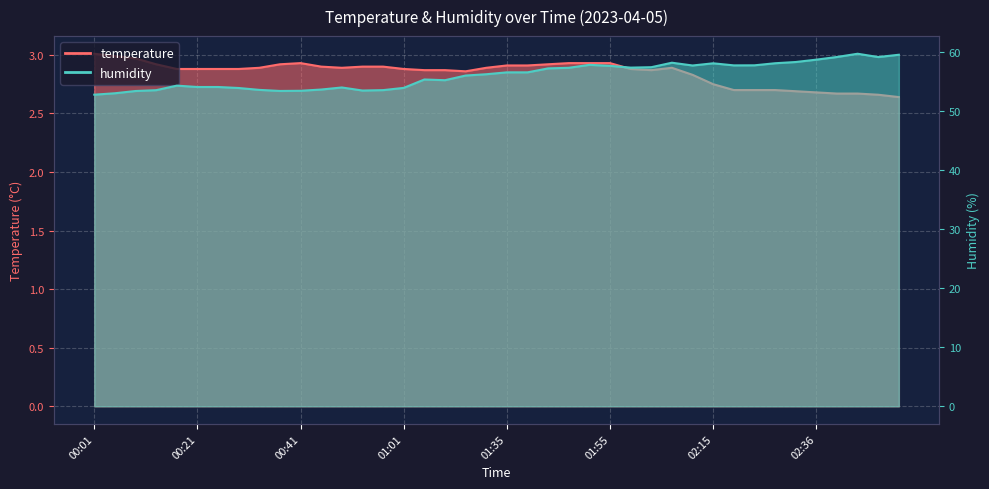

What is the total value across all series at 00:53?

56.4